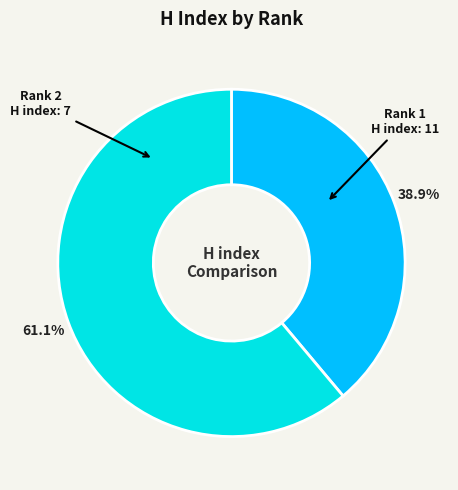

Is there a majority slice in this chart?

Yes